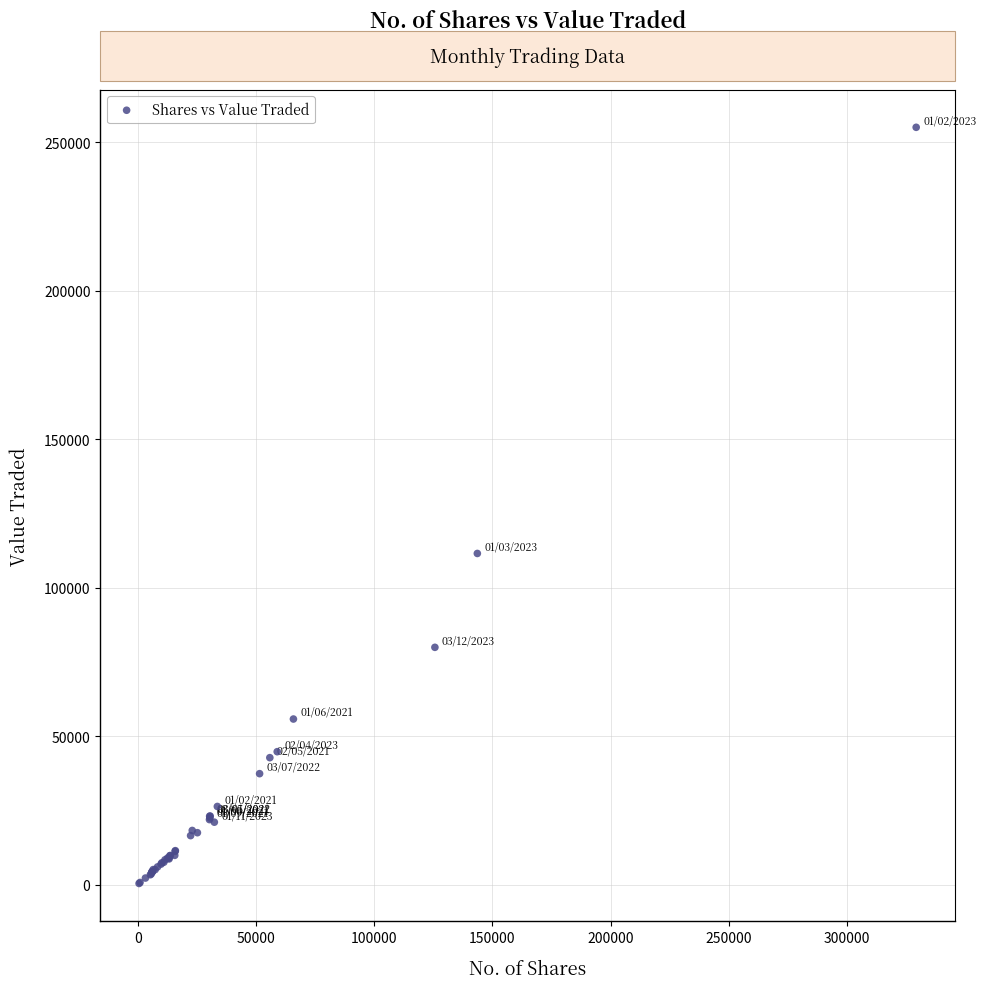

What Y value in the scatter plot is closest to 127651?

111467